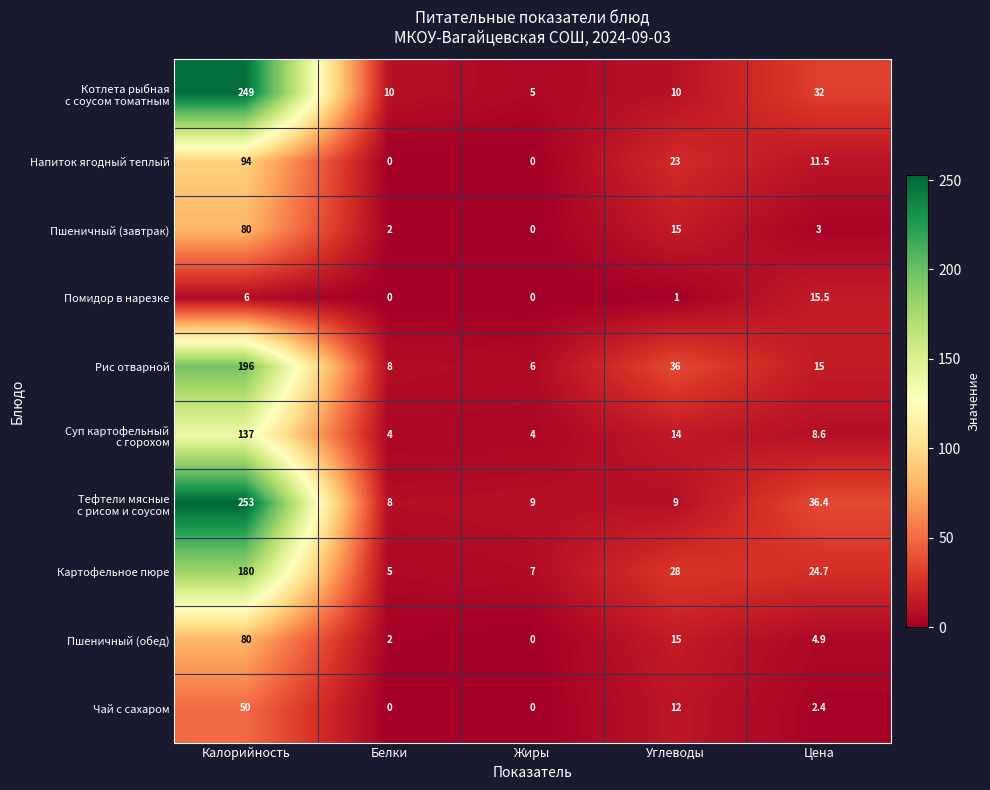

What is the greatest value displayed?

253.0